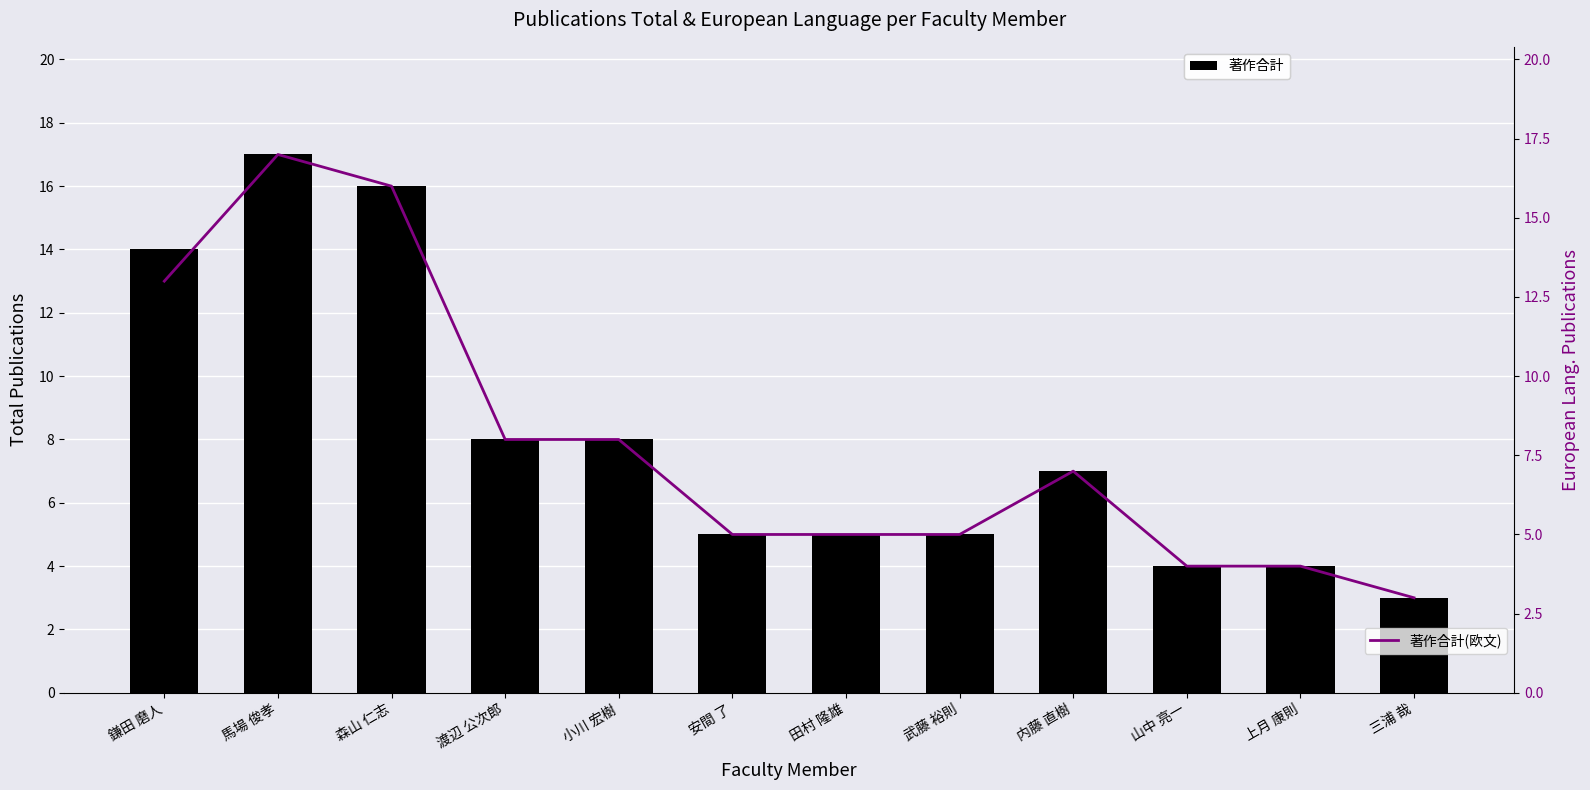

What position from the left is 三浦 哉?

12